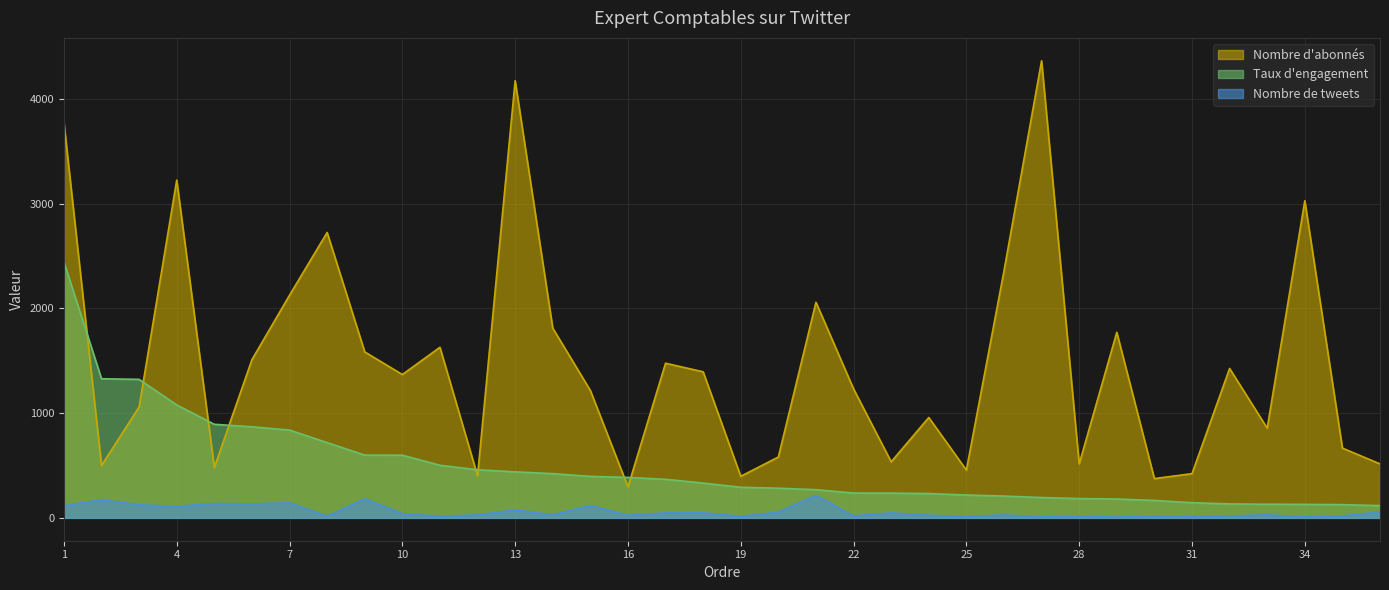

Reading left to right, transcribe all the data shown in this chart.

Nombre d'abonnés: 3775	500	1059	3224	481	1510	2125	2724	1584	1368	1628	401	4173	1811	1216	296	1476	1394	397	581	2058	1231	535	958	456	2357	4363	515	1771	375	422	1426	856	3027	666	515
Taux d'engagement: 2443	1328	1322	1078	893	869	838	718	599	598	502	459	439	422	396	386	368	332	292	283	269	237	236	232	218	208	194	184	180	166	145	133	130	129	126	117
Nombre de tweets: 115	173	125	110	137	133	144	15	181	40	15	28	76	29	118	24	48	49	15	55	215	18	48	25	13	28	9	15	8	15	13	18	29	9	17	58